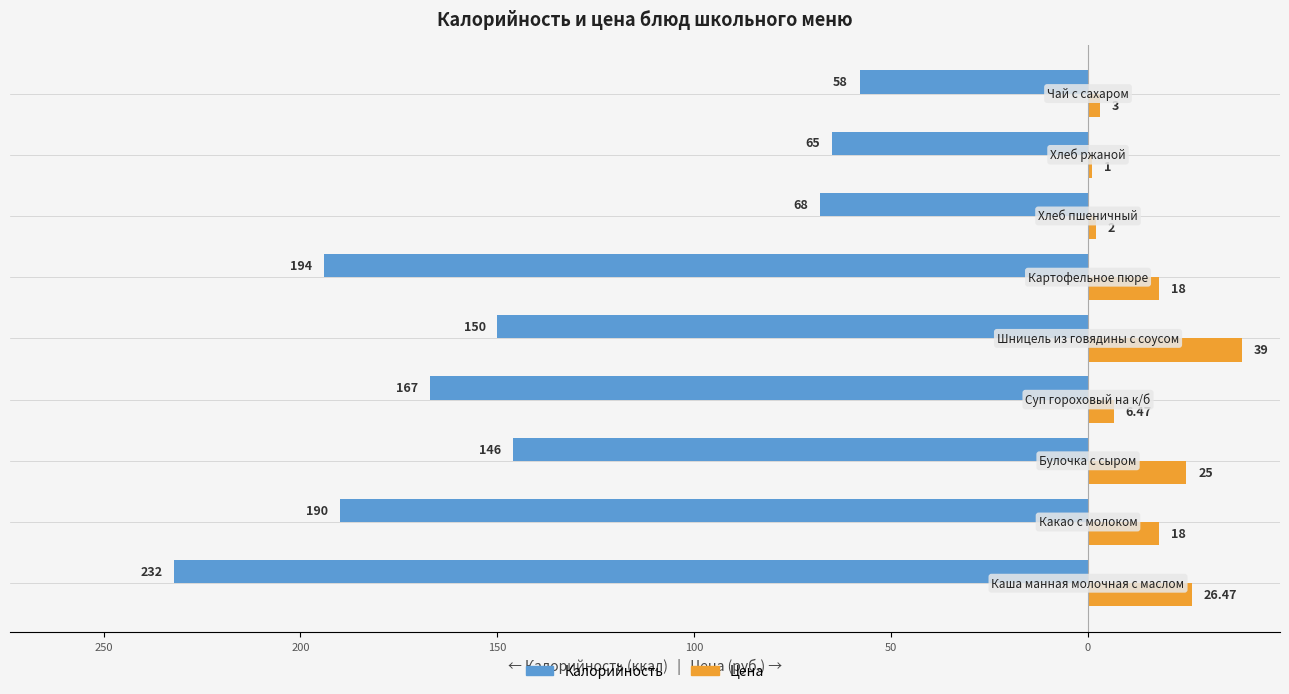

What are all the series names shown in the legend?

Калорийность, Цена